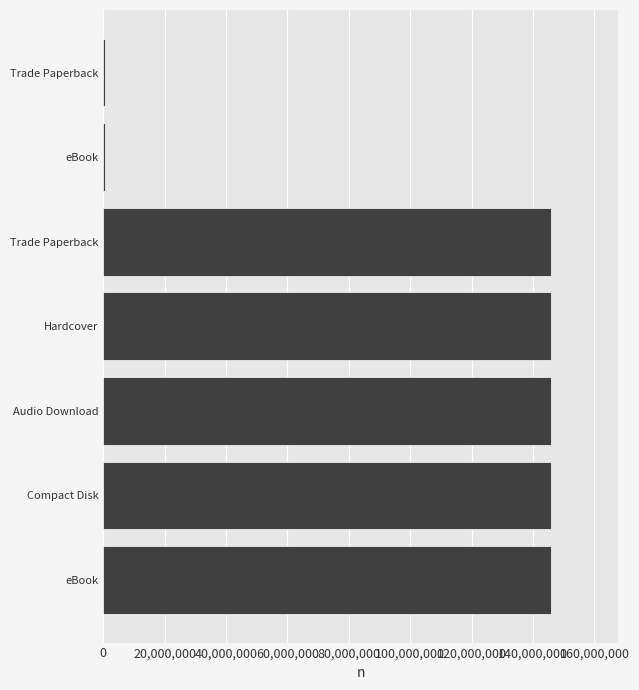

What is the greatest value displayed?

145851136